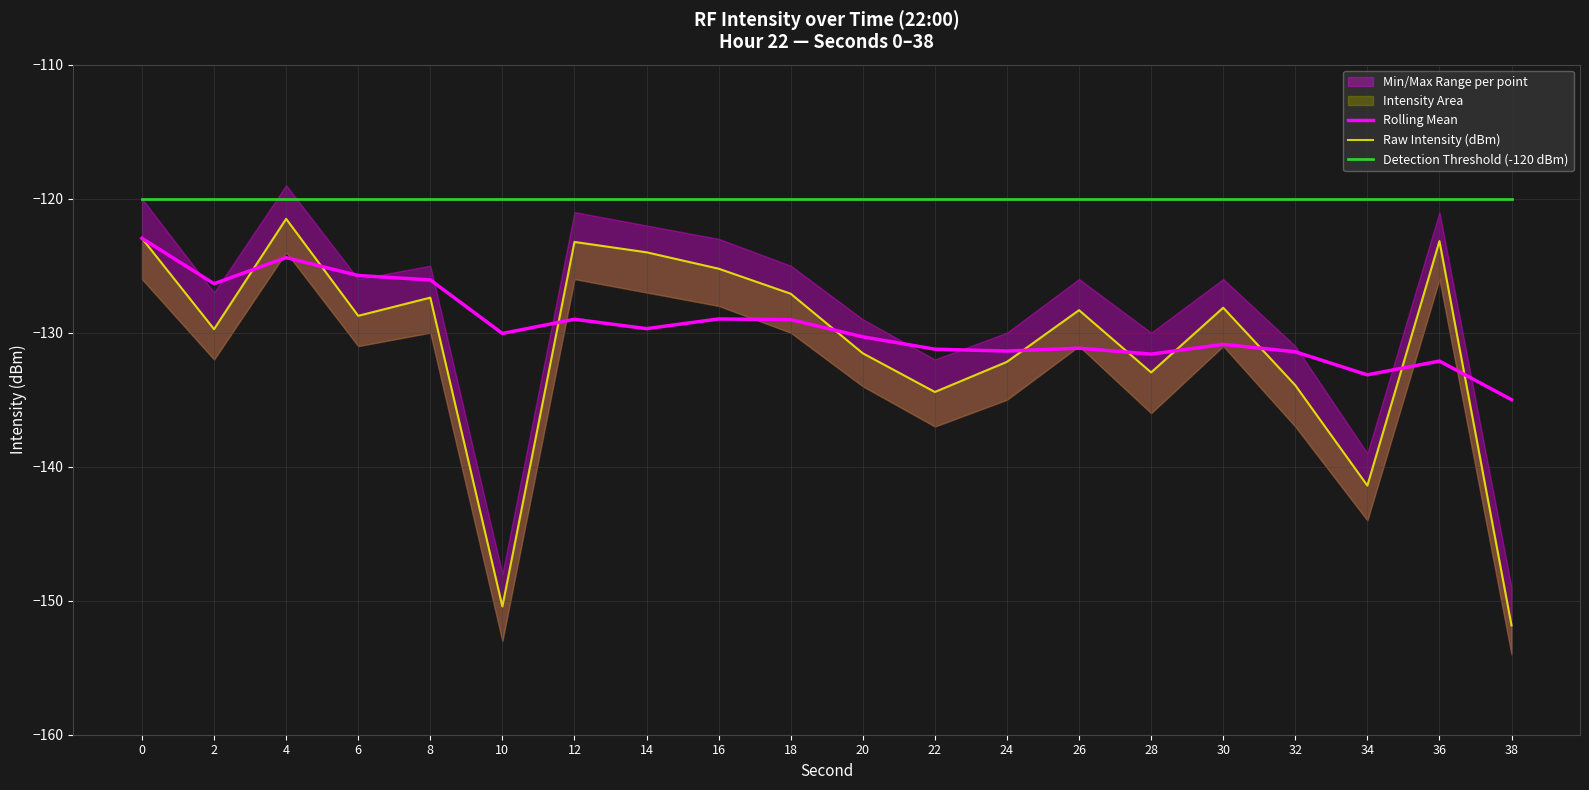

Is the value of Rolling Mean at 26 greater than the value of Detection Threshold (-120 dBm) at 22?

No